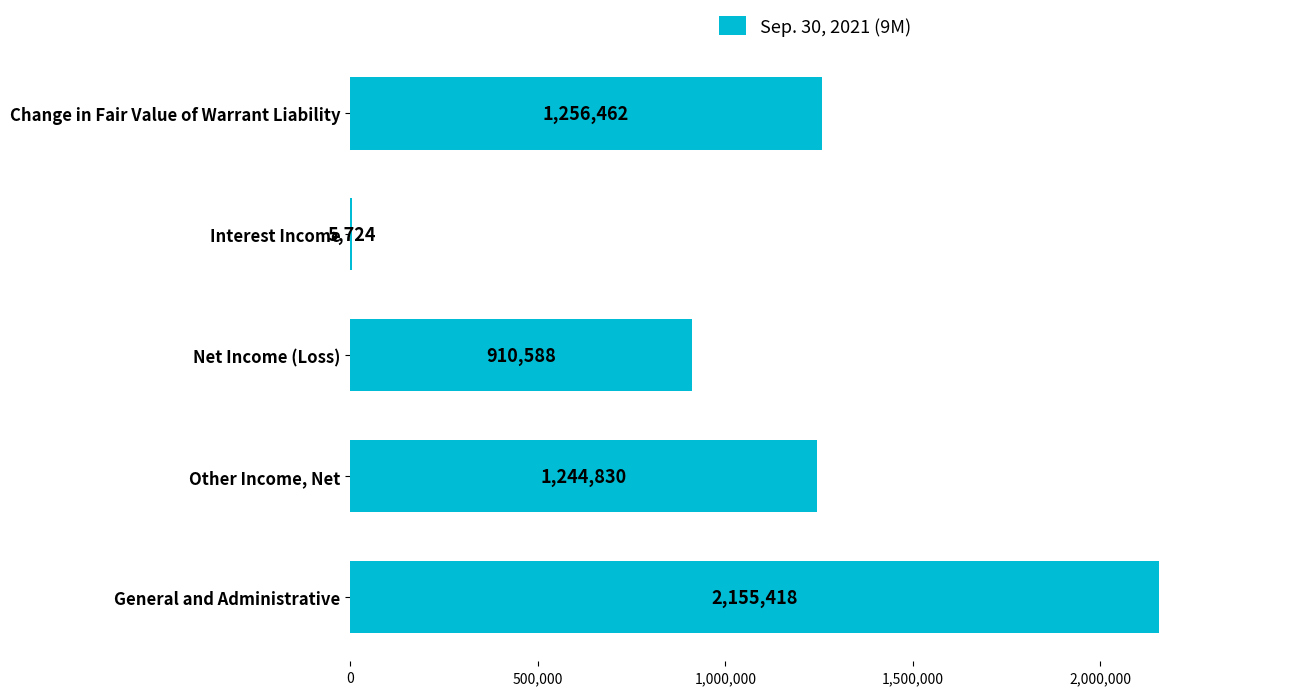

What is the greatest value displayed?

2155418